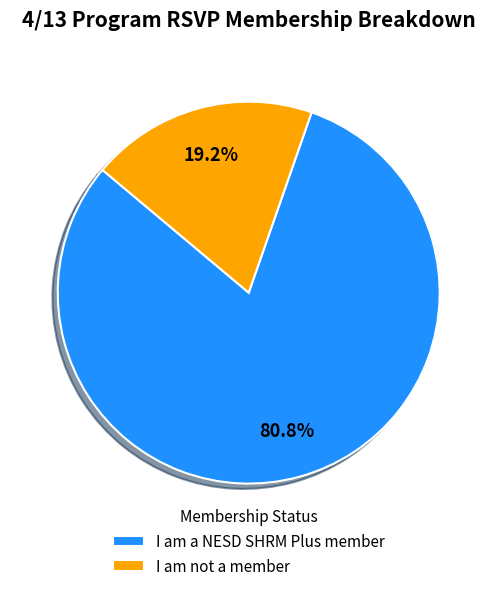

Which slice is the largest?

I am a NESD SHRM Plus member